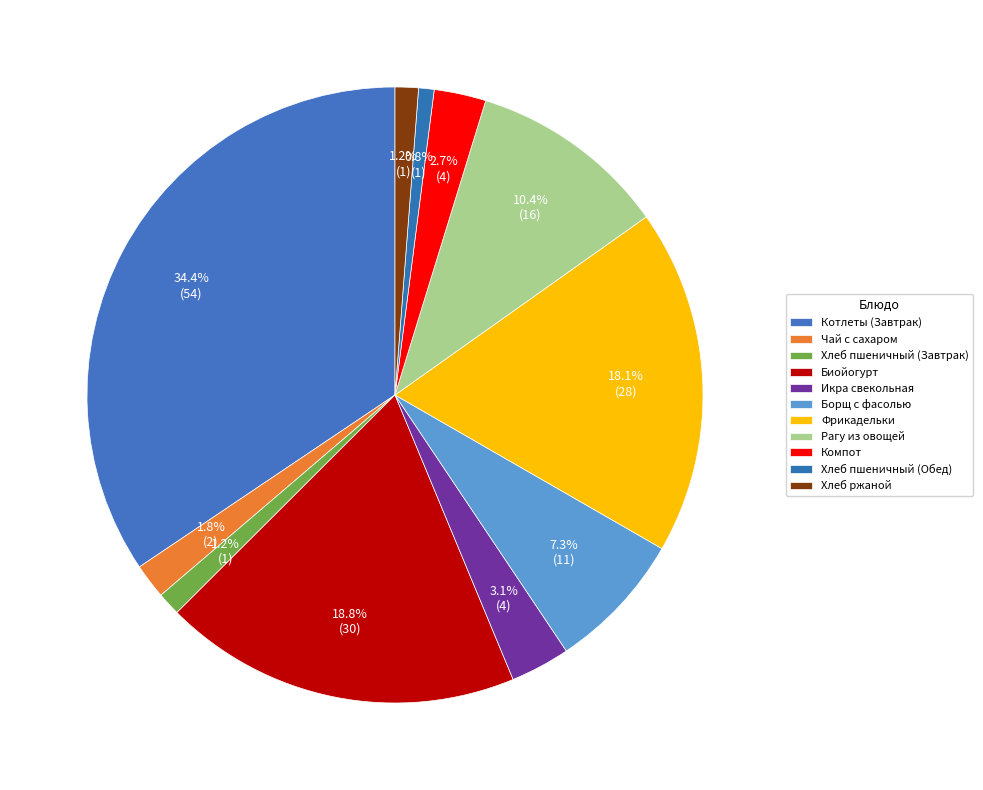

Which slice is the smallest?

Хлеб пшеничный (Обед)